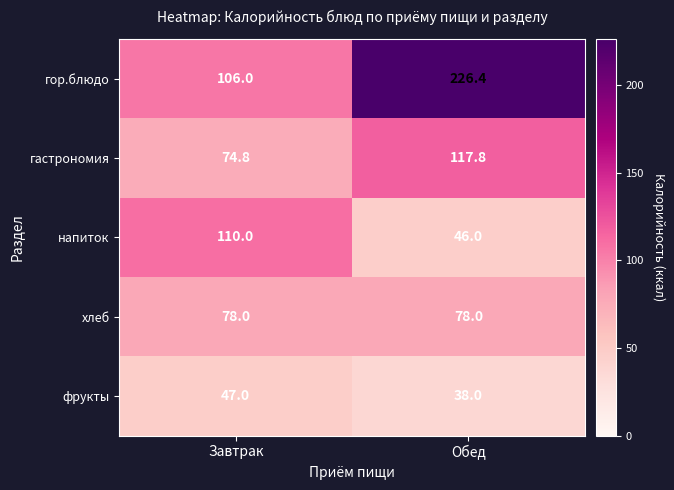

Reading right to left, extract all data points from this chart.

гор.блюдо: Обед=226.4	Завтрак=106.0
гастрономия: Обед=117.8	Завтрак=74.8
напиток: Обед=46.0	Завтрак=110.0
хлеб: Обед=78.0	Завтрак=78.0
фрукты: Обед=38.0	Завтрак=47.0